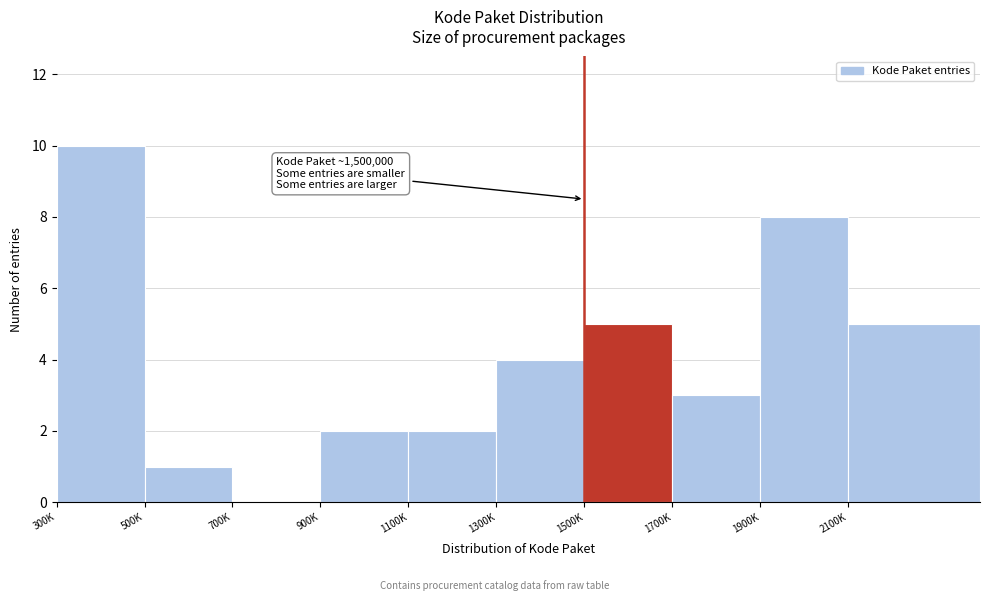

Reading left to right, list all the values displayed in this chart.

300K=10	500K=1	700K=0	900K=2	1100K=2	1300K=4	1500K=5	1700K=3	1900K=8	2100K=5